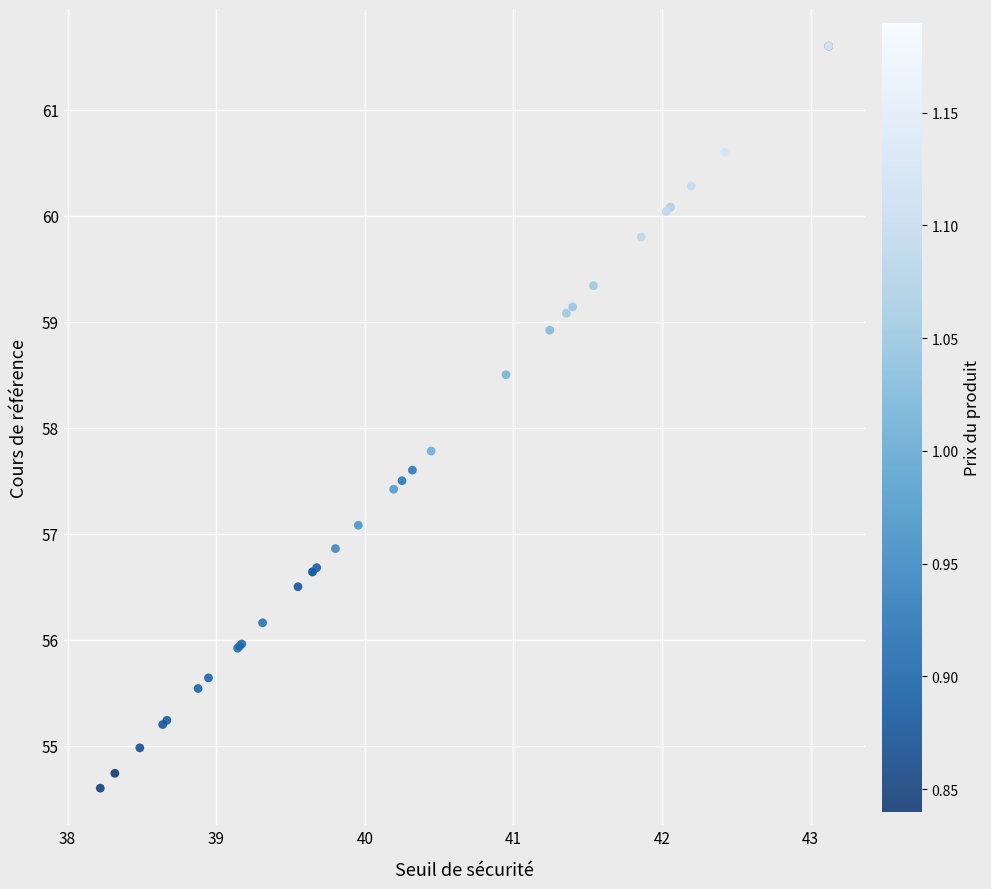

What Y value in the scatter plot is closest to 58?

57.8